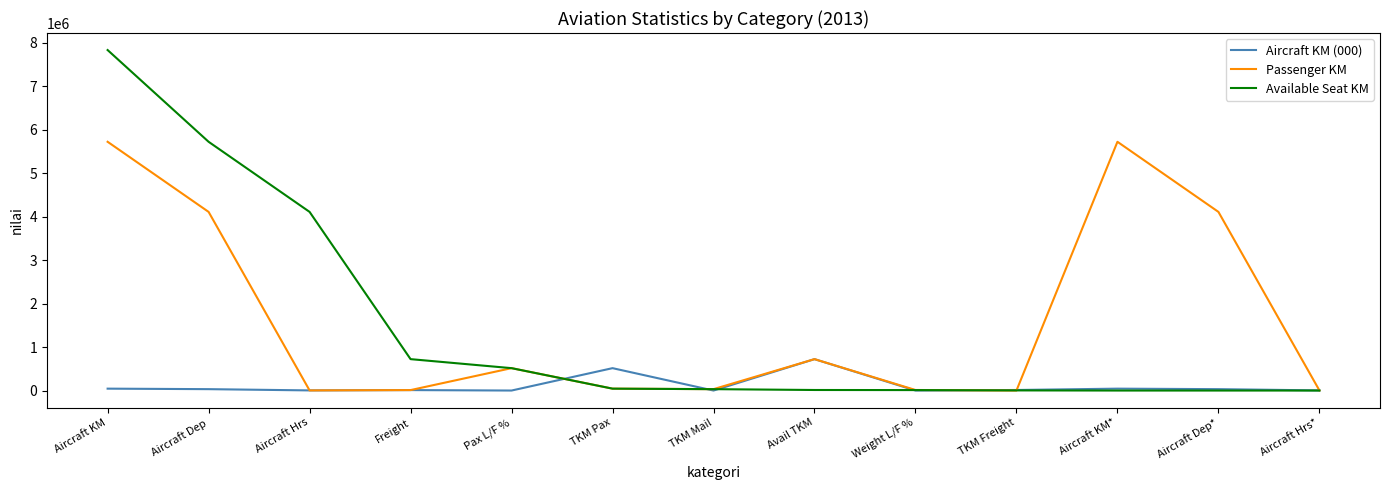

At which category is the sum across all series the highest?

Aircraft KM